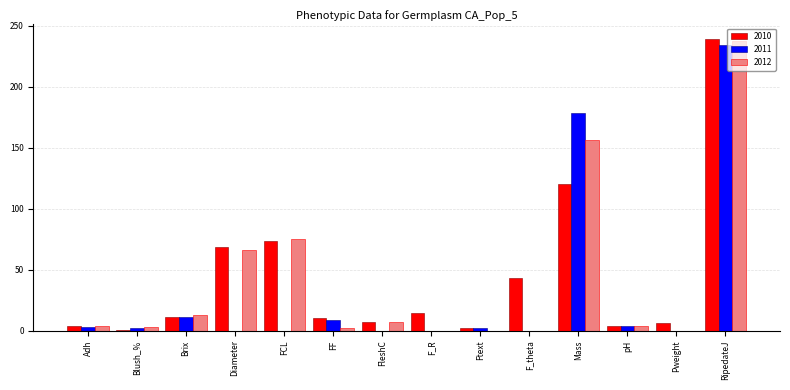

Between Pweight and RipedateJ, which series saw the biggest shift?

2012